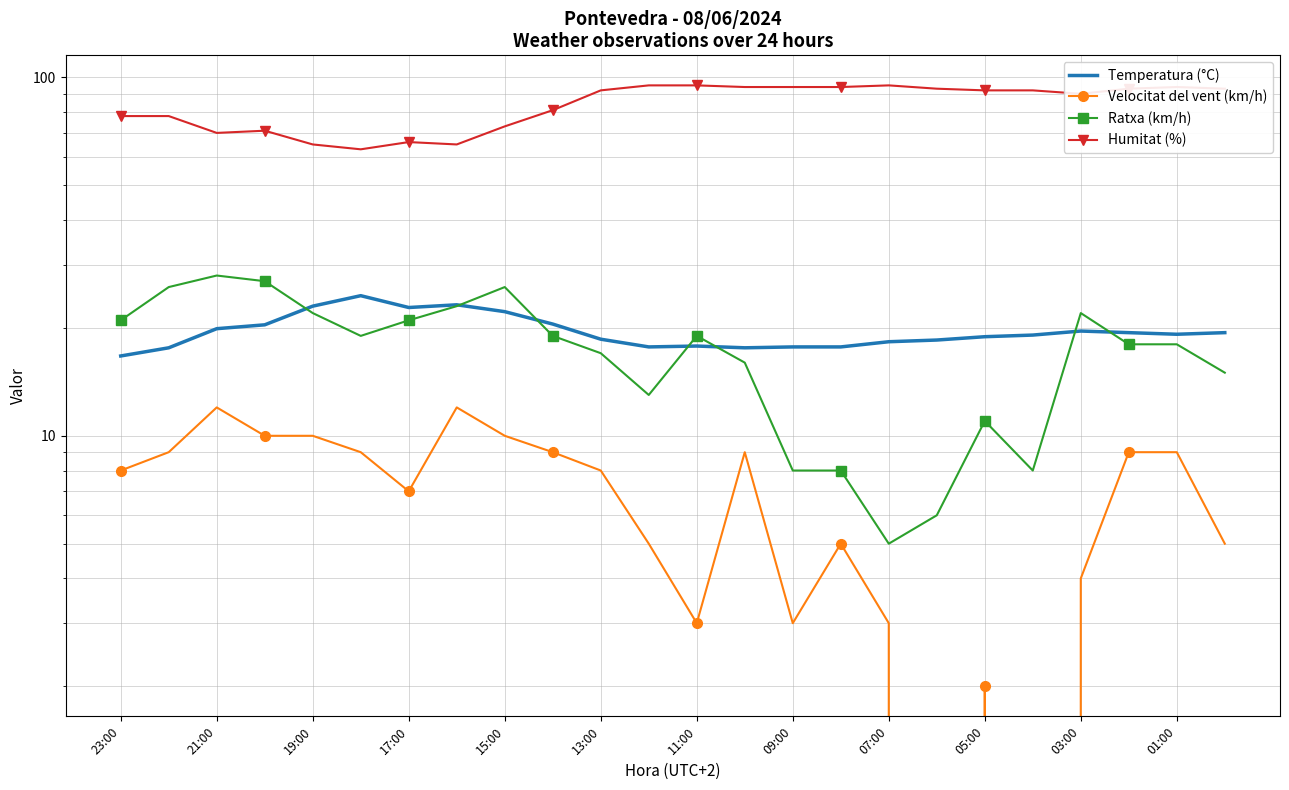

The Velocitat del vent (km/h) series shows 15.2 at 13:00. True or false?

False